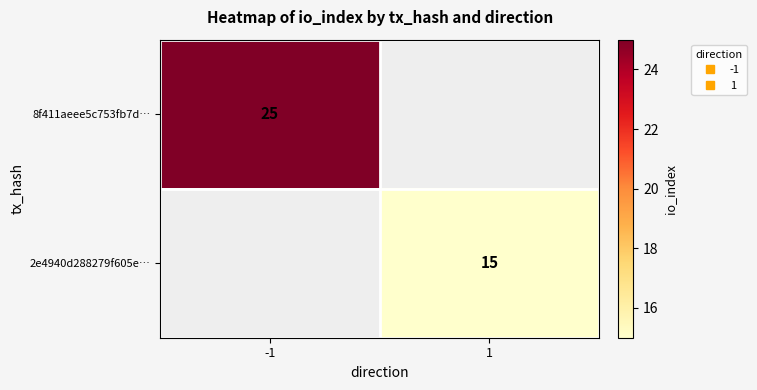

List the series in order of their overall mean, highest first.

8f411aeee5c753fb7d…, 2e4940d288279f605e…